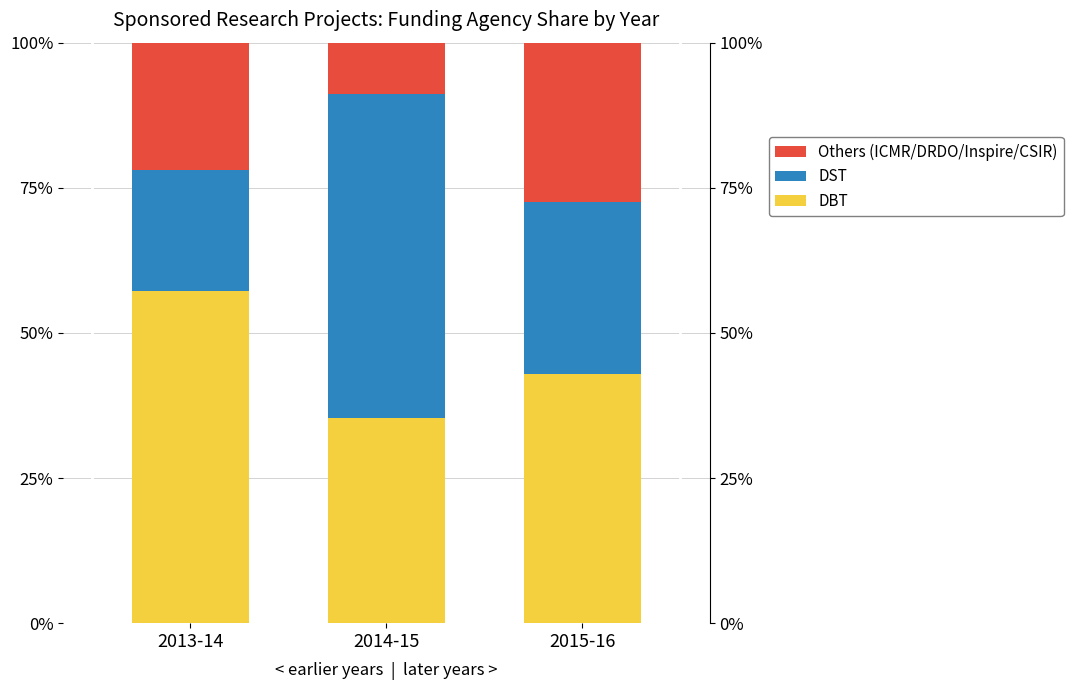

Which category has the lowest value in the DBT series?

2014-15